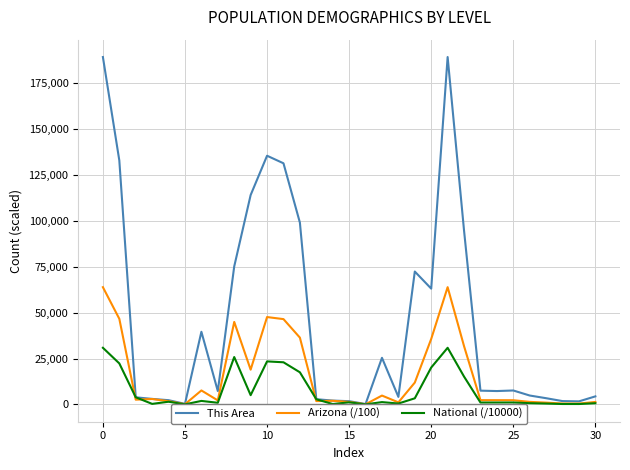

Which series has the largest total across all categories?

This Area